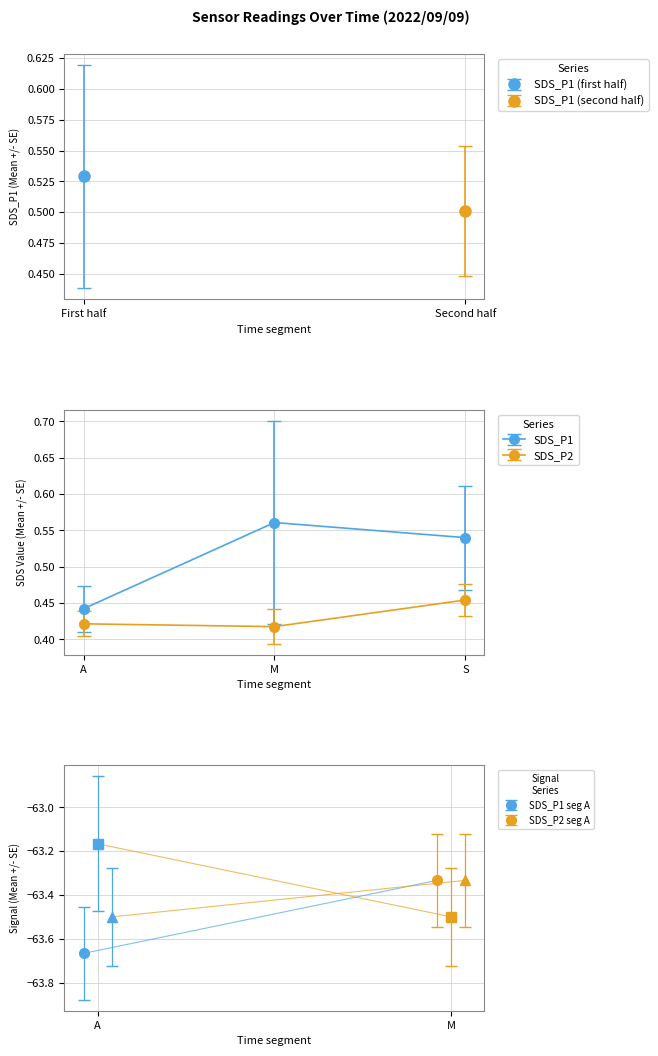

What is the sum of the SDS_P2 values at A and M?

0.8